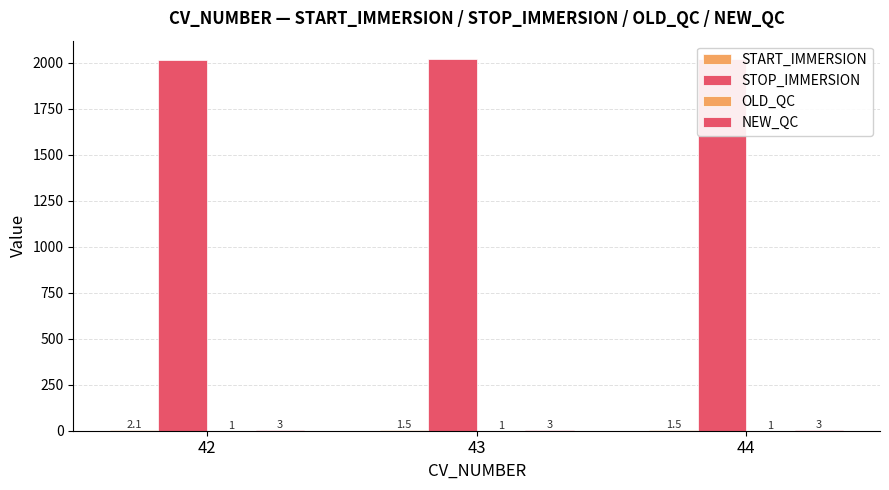

Which series has the largest range (max minus min)?

STOP_IMMERSION